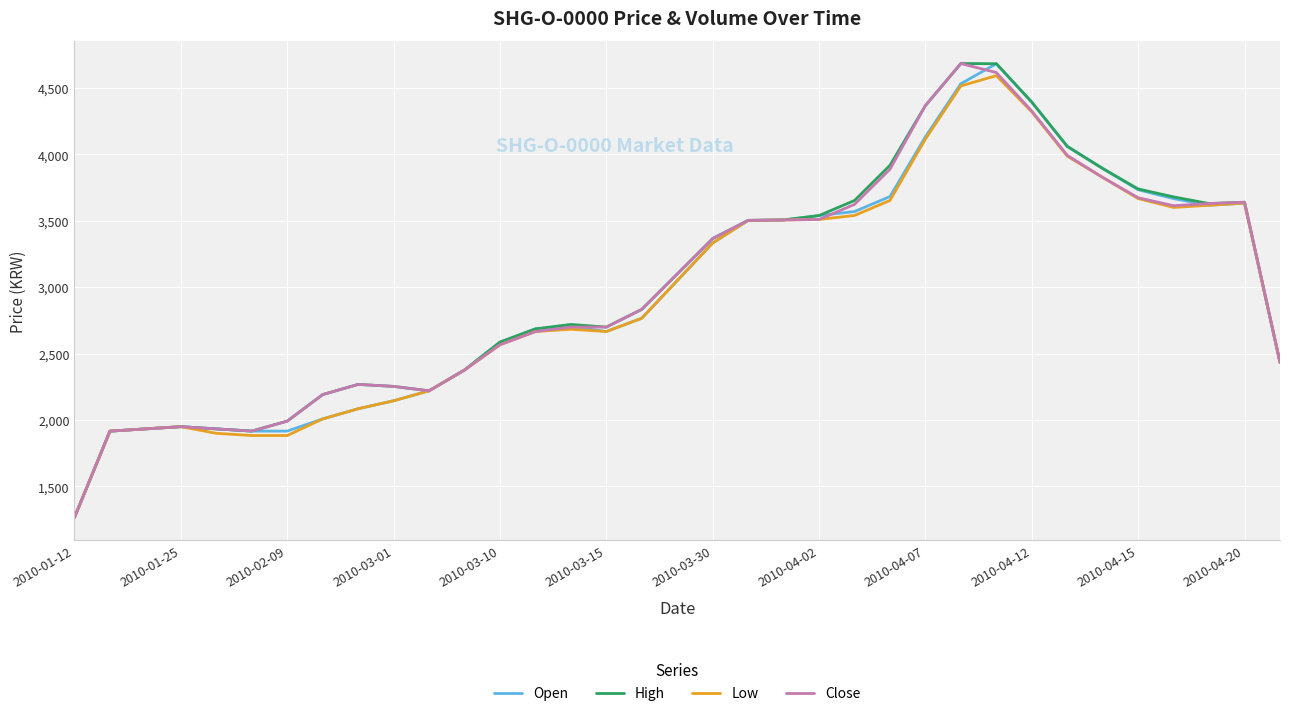

Does the chart display data point markers on the line(s)?

No